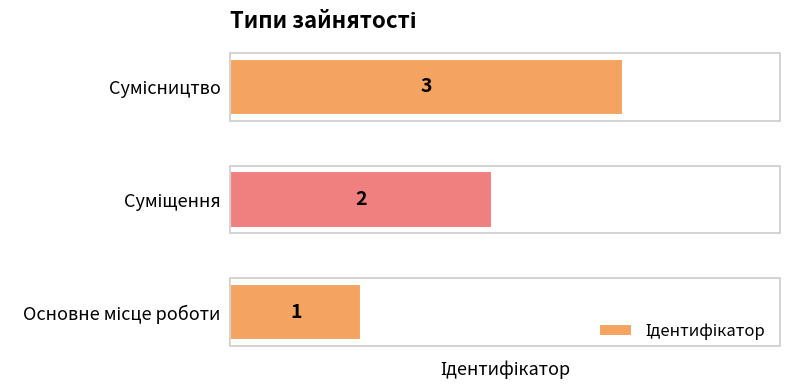

What is the sum of all values?

6